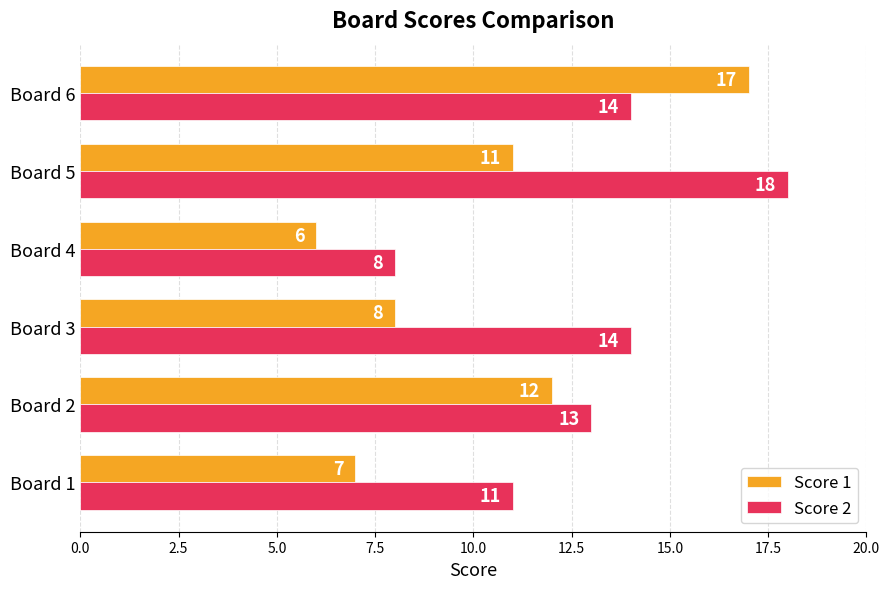

Rank the series at Board 2 from highest to lowest value.

Score 2, Score 1